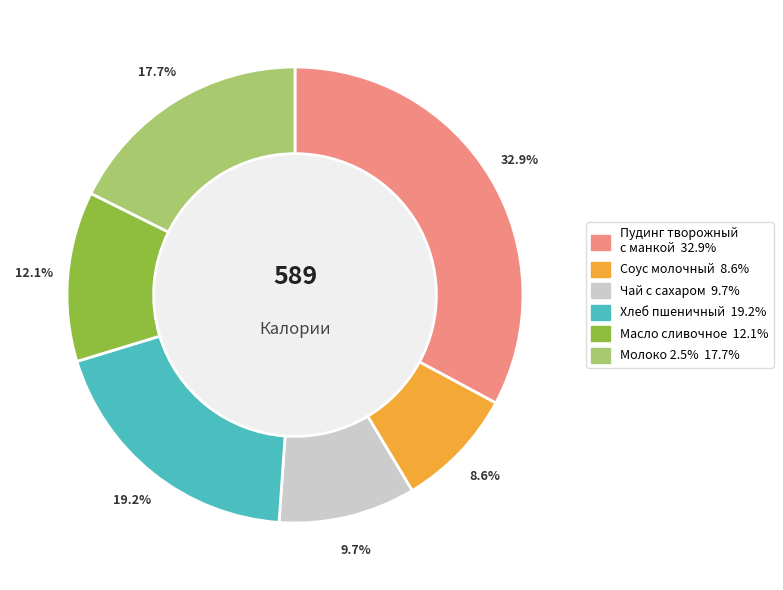

Is there any slice that represents more than half of the pie?

No